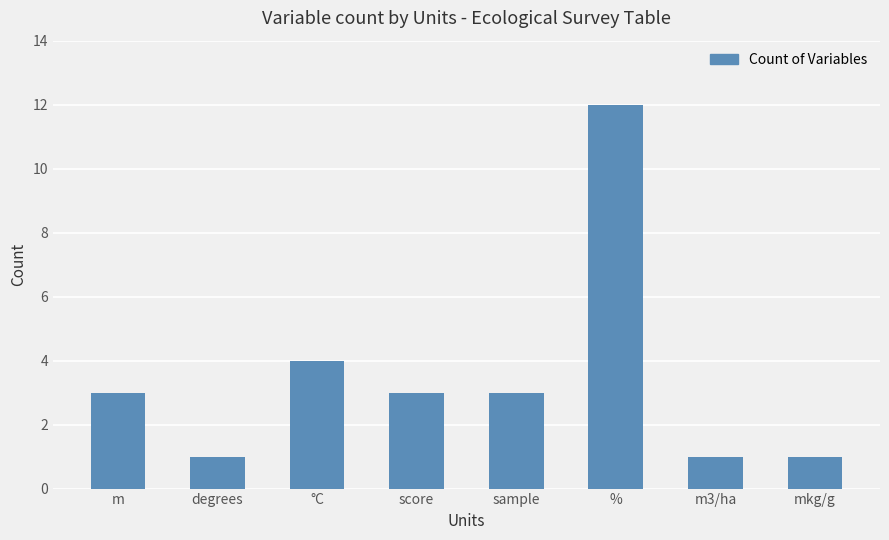

What is the difference between the values at mkg/g and %?

11